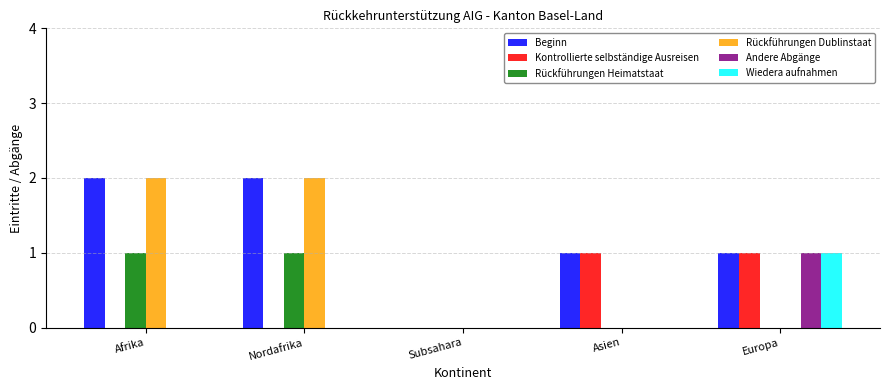

How many Kontrollierte selbständige Ausreisen values are between 0 and 1?

5